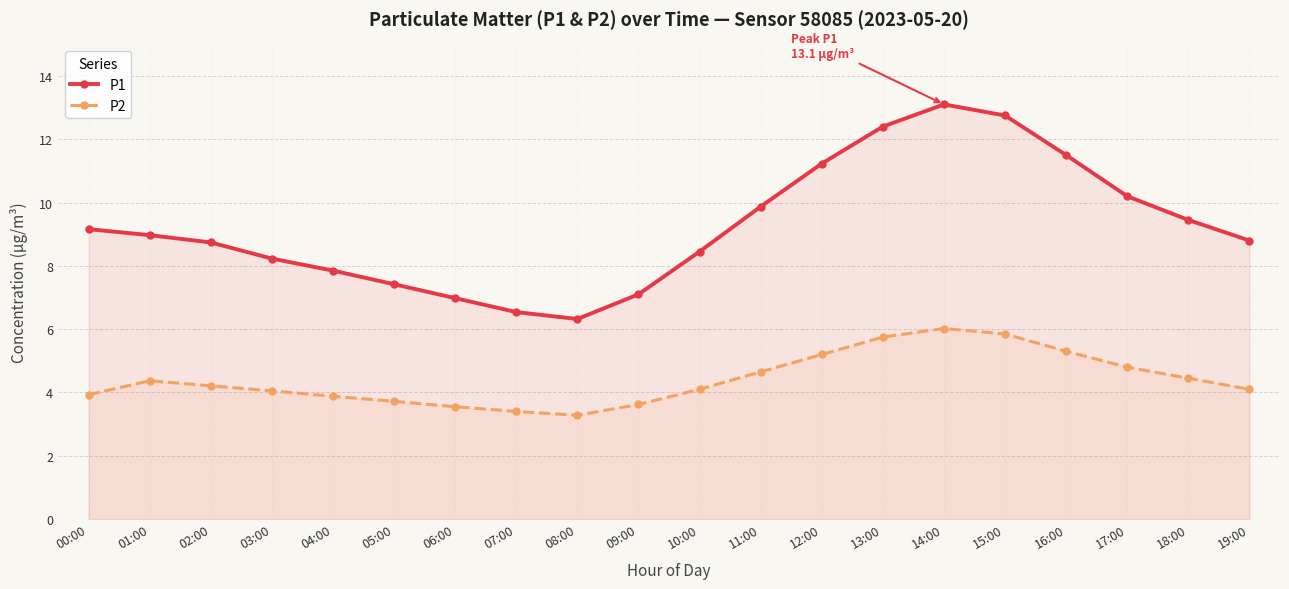

At which label is P1 closest to 9?

01:00